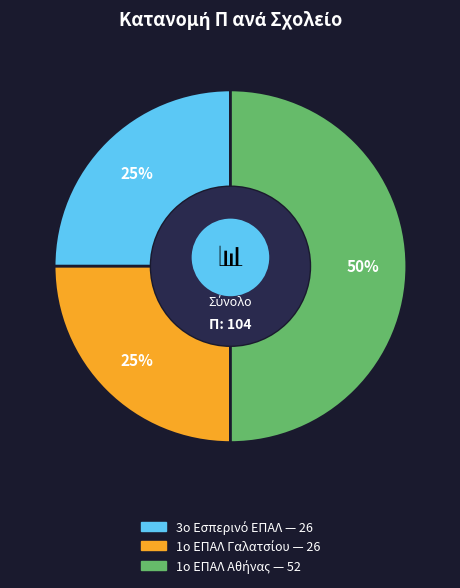

Which slice is the smallest?

3ο Εσπερινό ΕΠΑΛ Ν. Φιλαδέλφειας